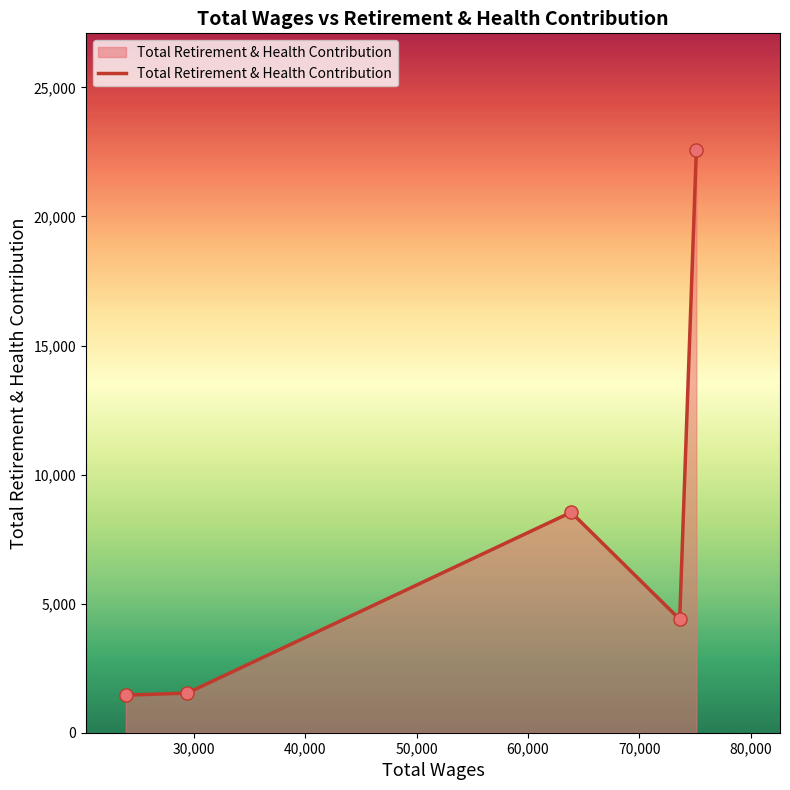

What is the average value?

7701